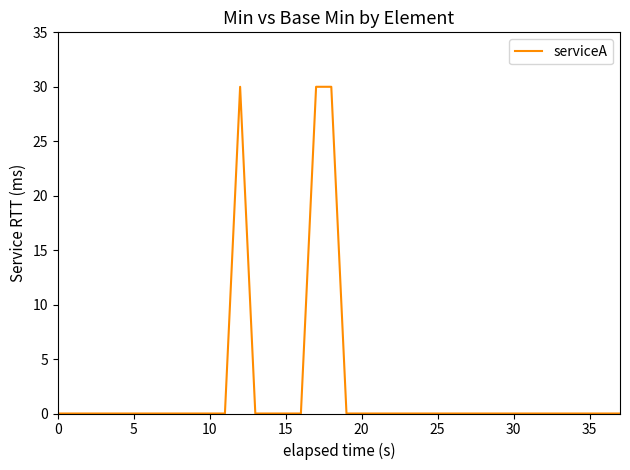

What is the label of the 32nd point from the left?

31